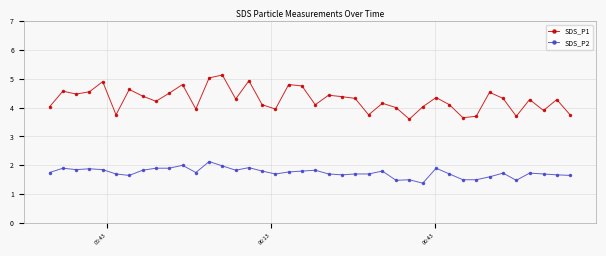

Which series has the largest range (max minus min)?

SDS_P1